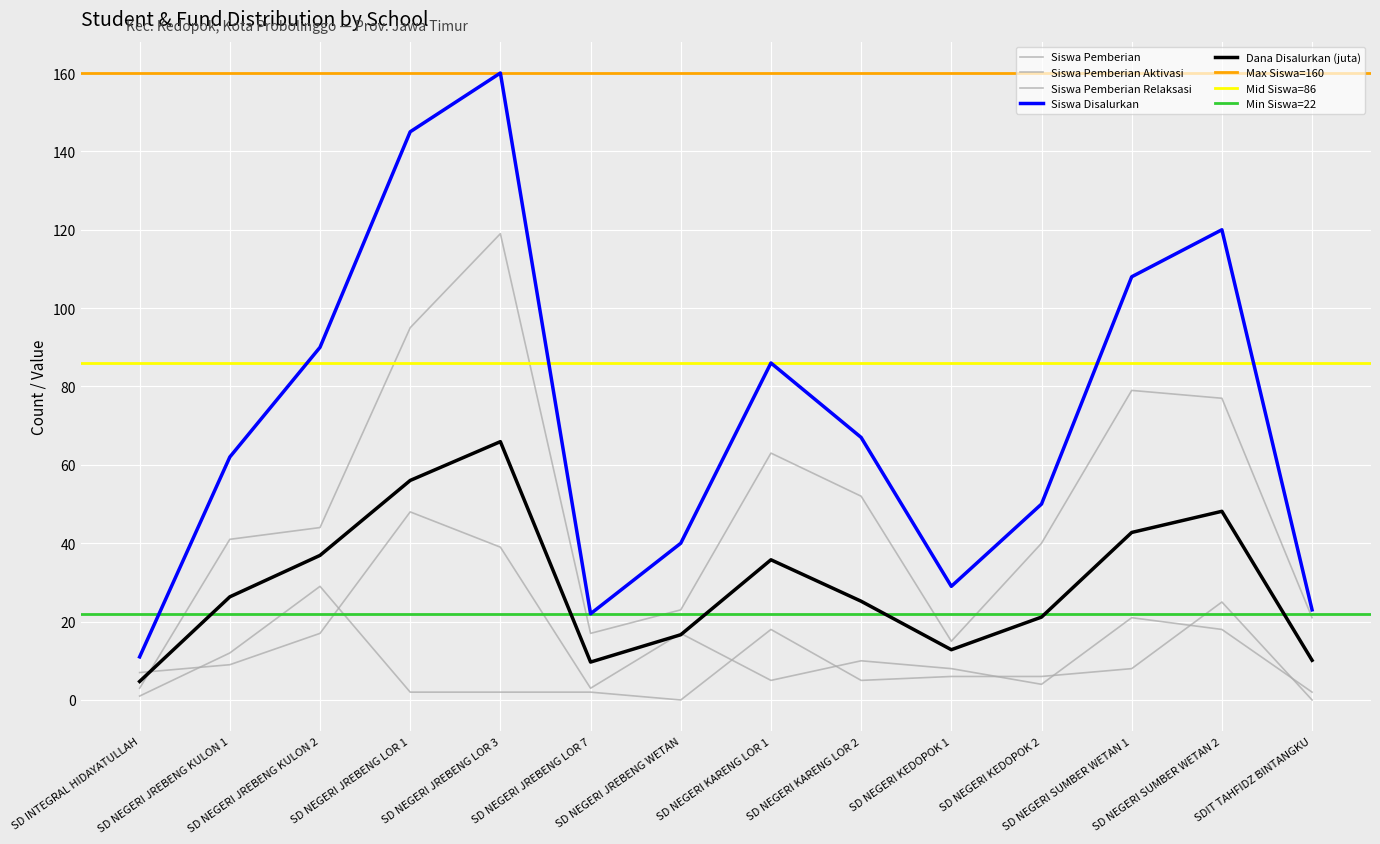

List the labels in order of Siswa Pemberian Aktivasi value, largest first.

SD NEGERI JREBENG KULON 2, SD NEGERI SUMBER WETAN 2, SD NEGERI KARENG LOR 1, SD NEGERI JREBENG KULON 1, SD NEGERI SUMBER WETAN 1, SD NEGERI KEDOPOK 1, SD NEGERI KEDOPOK 2, SD NEGERI KARENG LOR 2, SD NEGERI JREBENG LOR 1, SD NEGERI JREBENG LOR 3, SD NEGERI JREBENG LOR 7, SD INTEGRAL HIDAYATULLAH, SD NEGERI JREBENG WETAN, SDIT TAHFIDZ BINTANGKU